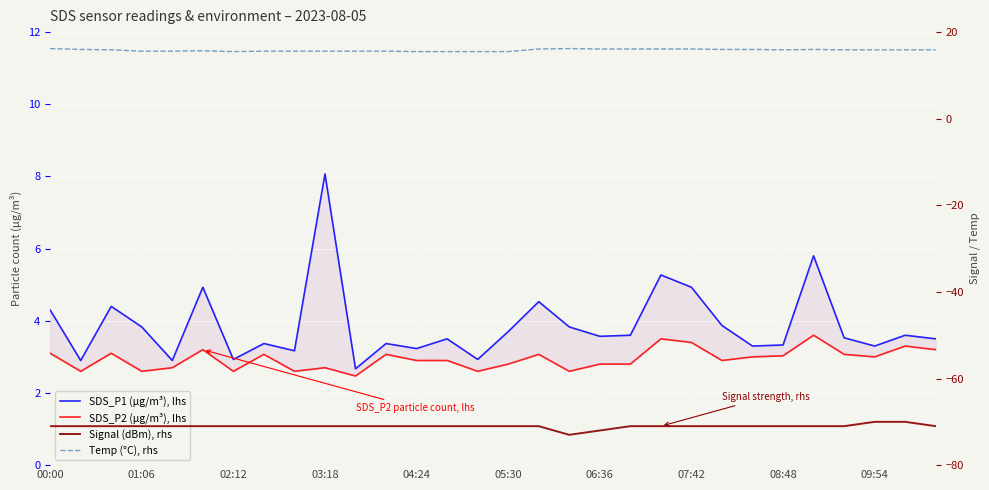

Reading left to right, transcribe all the data shown in this chart.

SDS_P1 (µg/m³), lhs: 4.3	2.9	4.4	3.8	2.9	4.9	2.9	3.4	3.2	8.1	2.7	3.4	3.2	3.5	2.9	3.7	4.5	3.8	3.6	3.6	5.3	4.9	3.9	3.3	3.3	5.8	3.5	3.3	3.6	3.5
SDS_P2 (µg/m³), lhs: 3.1	2.6	3.1	2.6	2.7	3.2	2.6	3.1	2.6	2.7	2.5	3.1	2.9	2.9	2.6	2.8	3.1	2.6	2.8	2.8	3.5	3.4	2.9	3.0	3.0	3.6	3.1	3.0	3.3	3.2
Signal (dBm), rhs: -71.0	-71.0	-71.0	-71.0	-71.0	-71.0	-71.0	-71.0	-71.0	-71.0	-71.0	-71.0	-71.0	-71.0	-71.0	-71.0	-71.0	-73.0	-72.0	-71.0	-71.0	-71.0	-71.0	-71.0	-71.0	-71.0	-71.0	-70.0	-70.0	-71.0
Temp (°C), rhs: 16.2	16.0	15.9	15.6	15.6	15.7	15.5	15.6	15.6	15.6	15.6	15.6	15.5	15.5	15.5	15.5	16.1	16.2	16.1	16.1	16.1	16.1	16.0	16.0	15.9	16.0	15.9	15.9	15.9	15.9